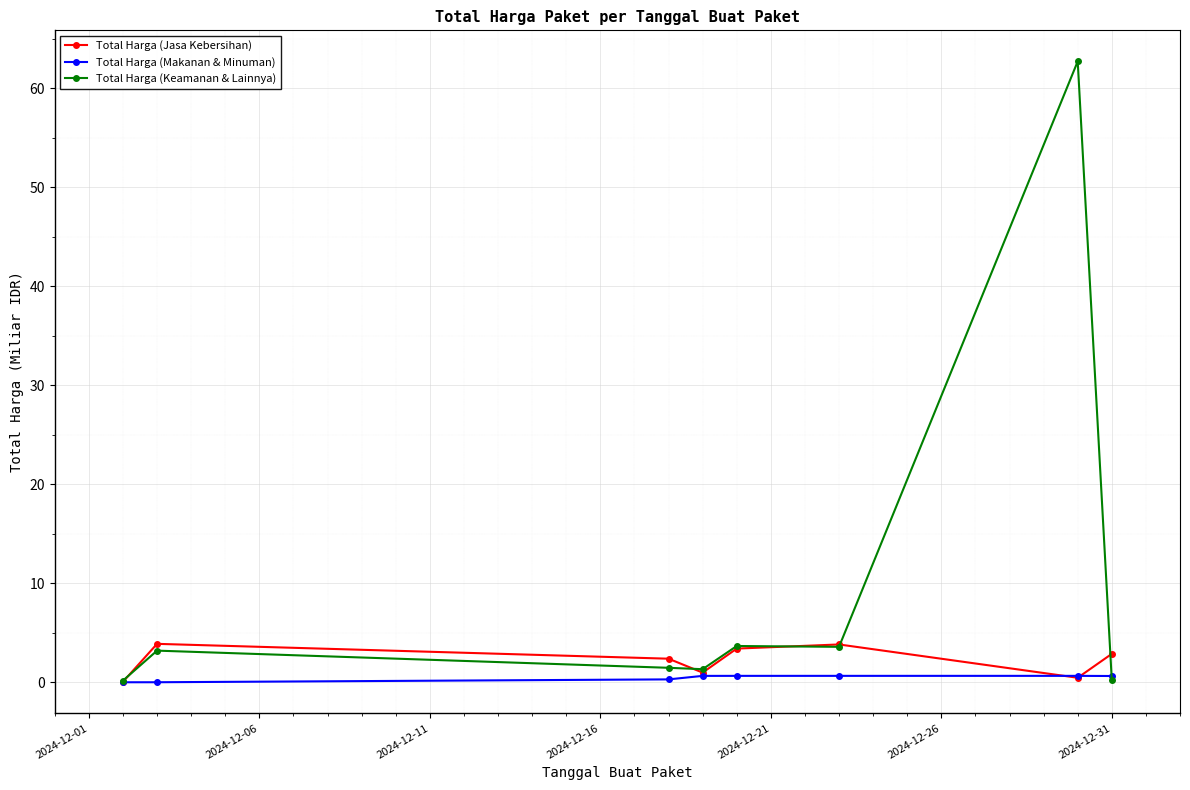

Rank the series by their average value, from lowest to highest.

Total Harga (Makanan & Minuman), Total Harga (Jasa Kebersihan), Total Harga (Keamanan & Lainnya)